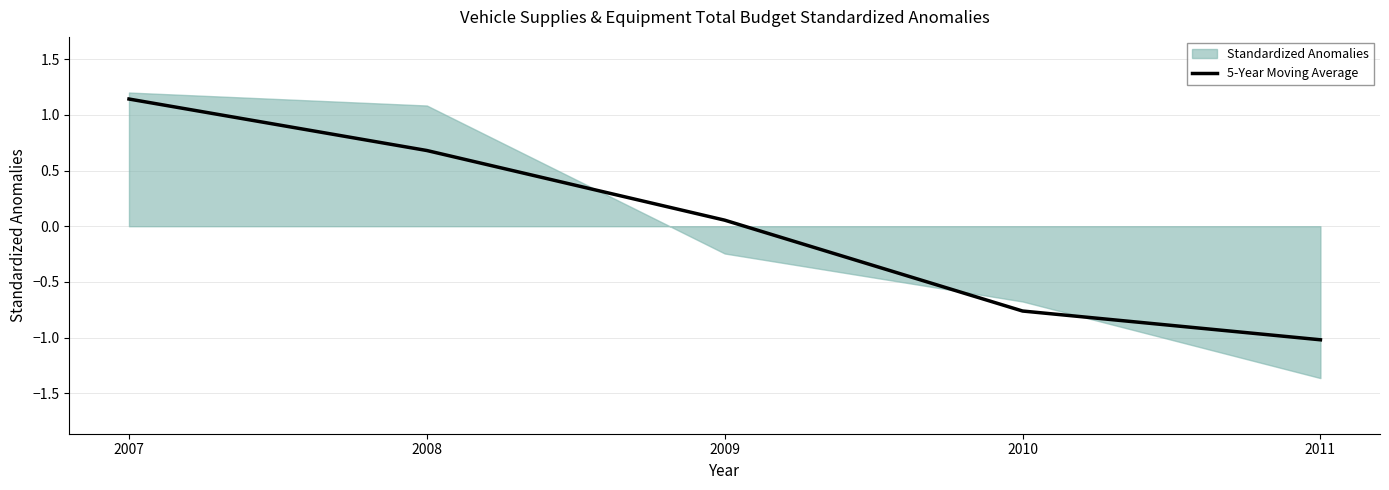

Which has a higher value, 2010 or 2007?

2007